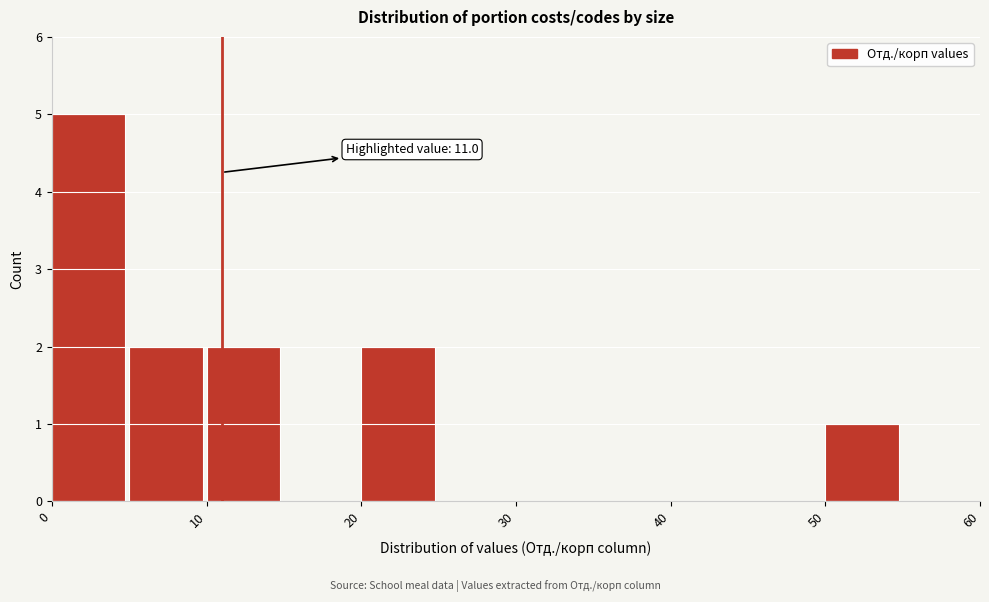

Over which range of the x-axis is the bar tallest?

0 to 5